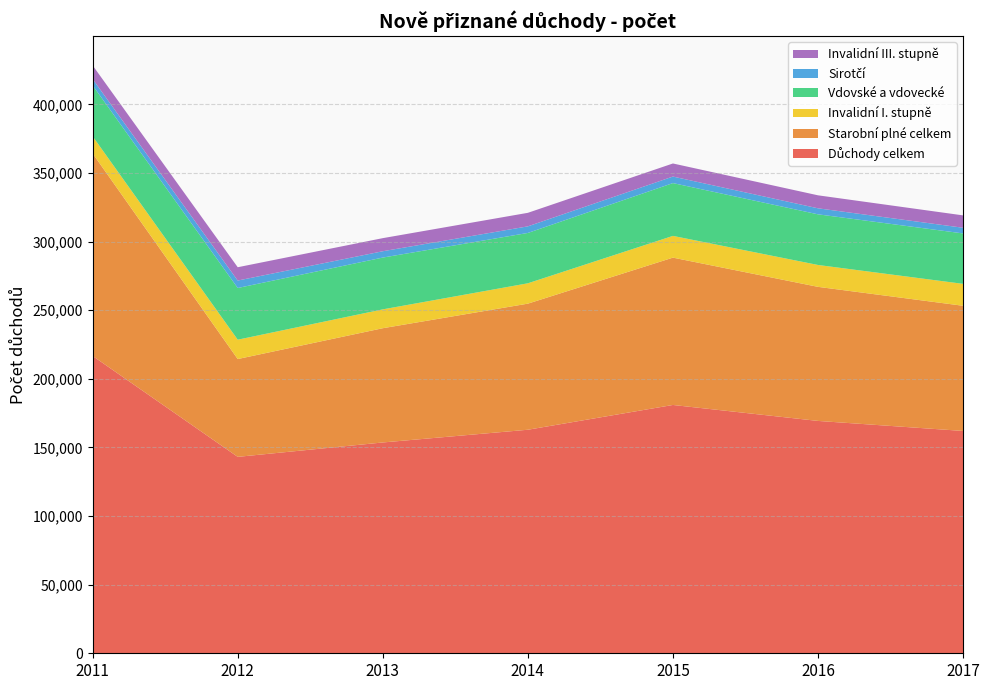

Reading left to right, what are all the values shown in this chart?

Důchody celkem: 216628	143117	153606	162875	180927	169298	161992
Starobní plné celkem: 147543	71273	83252	91876	107357	97696	91212
Invalidní I. stupně: 12486	14095	13729	14828	15837	15938	15973
Vdovské a vdovecké: 37118	37672	37743	36687	38473	36903	36738
Sirotčí: 4606	5429	4609	4806	4762	4391	4136
Invalidní III. stupně: 9945	9699	9539	9860	9529	9460	9019